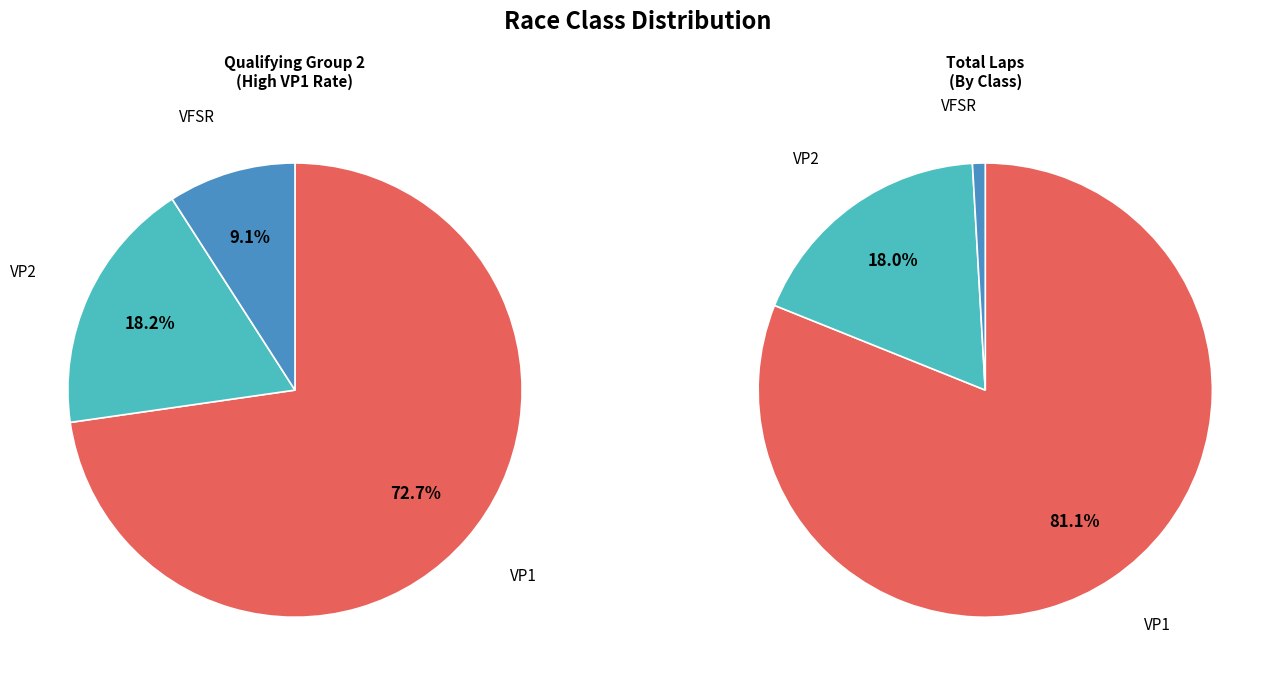

How many slices are in this pie chart?

3